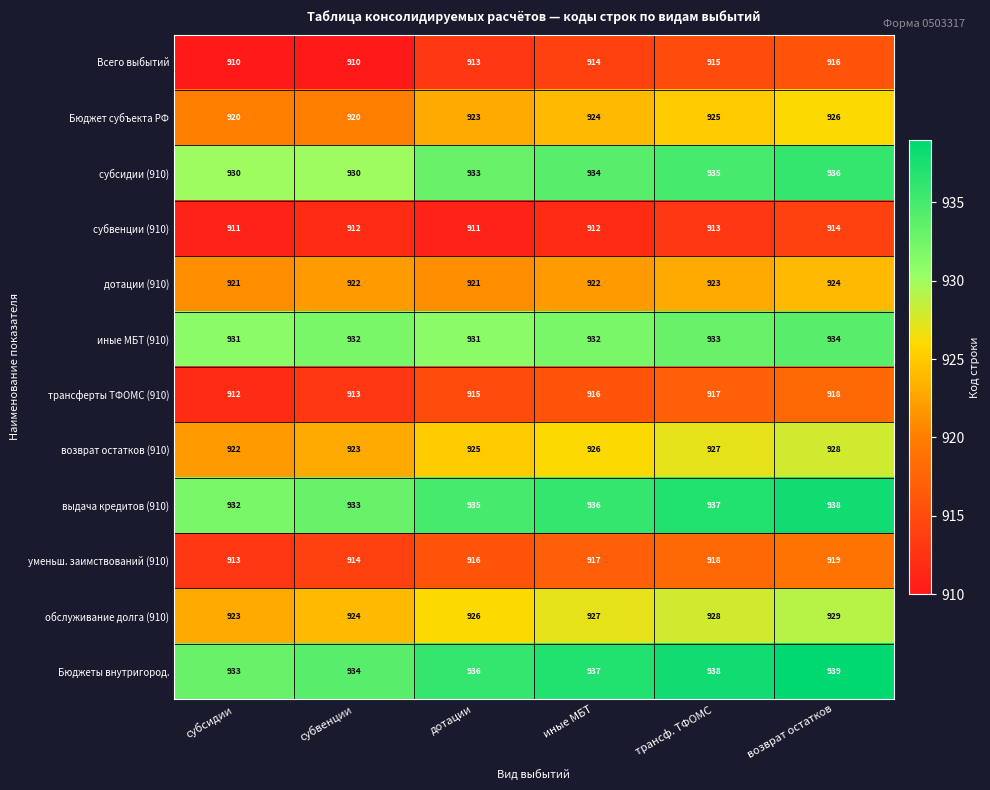

Count the number of categories in the chart.

6